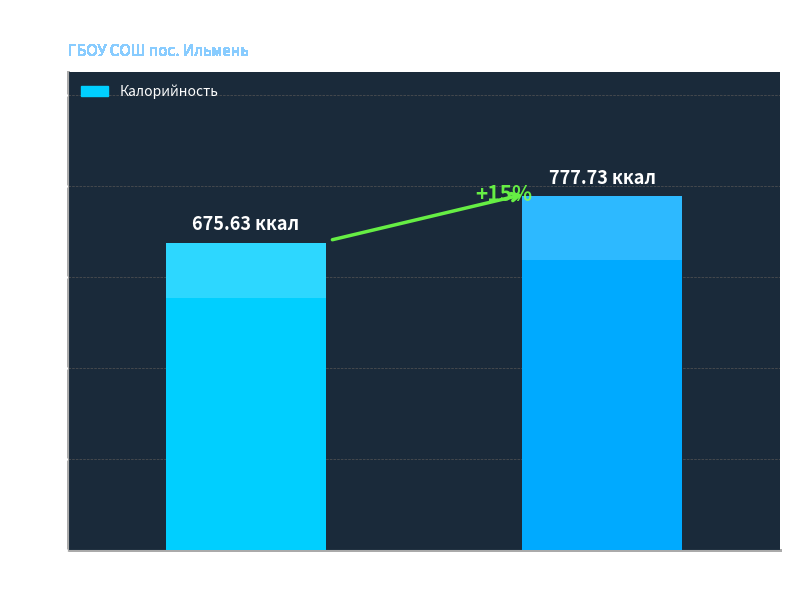

What is the smallest value displayed?

675.6